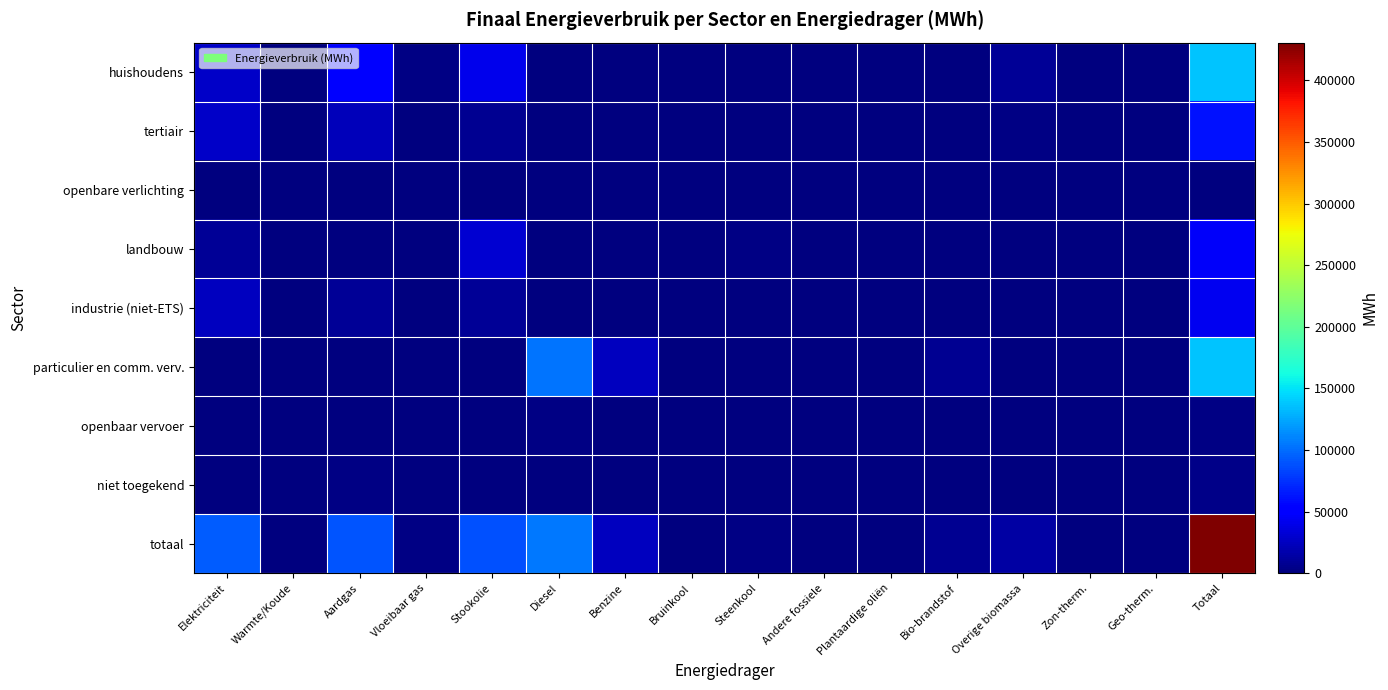

What is the difference between the highest and lowest values at Vloeibaar gas?

2629.2